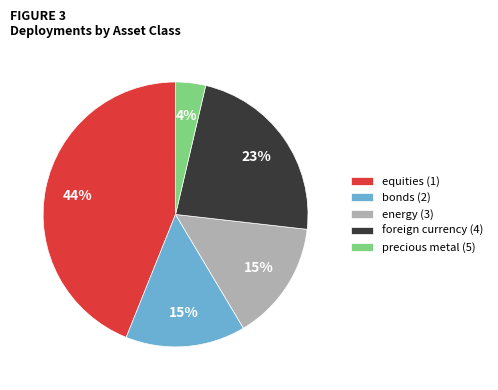

What percentage is the energy (3) slice, to the nearest percent?

15%